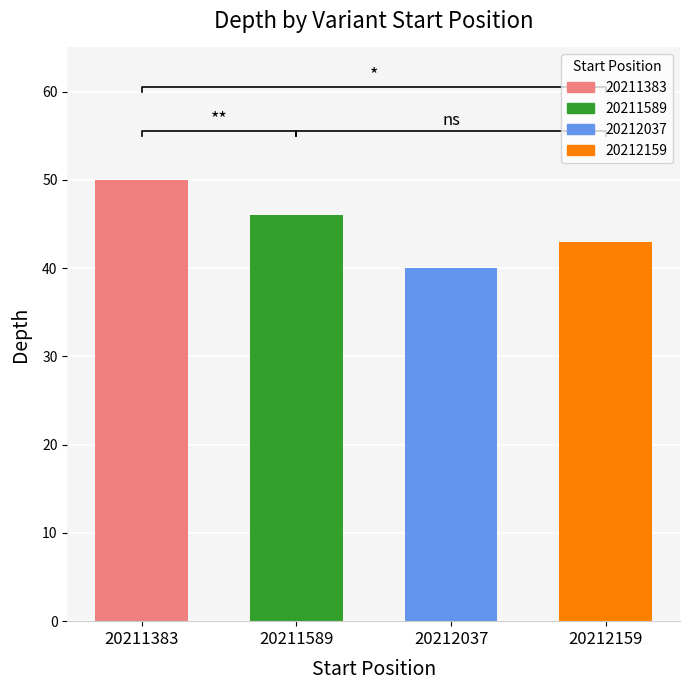

How many data points does each series have?

4